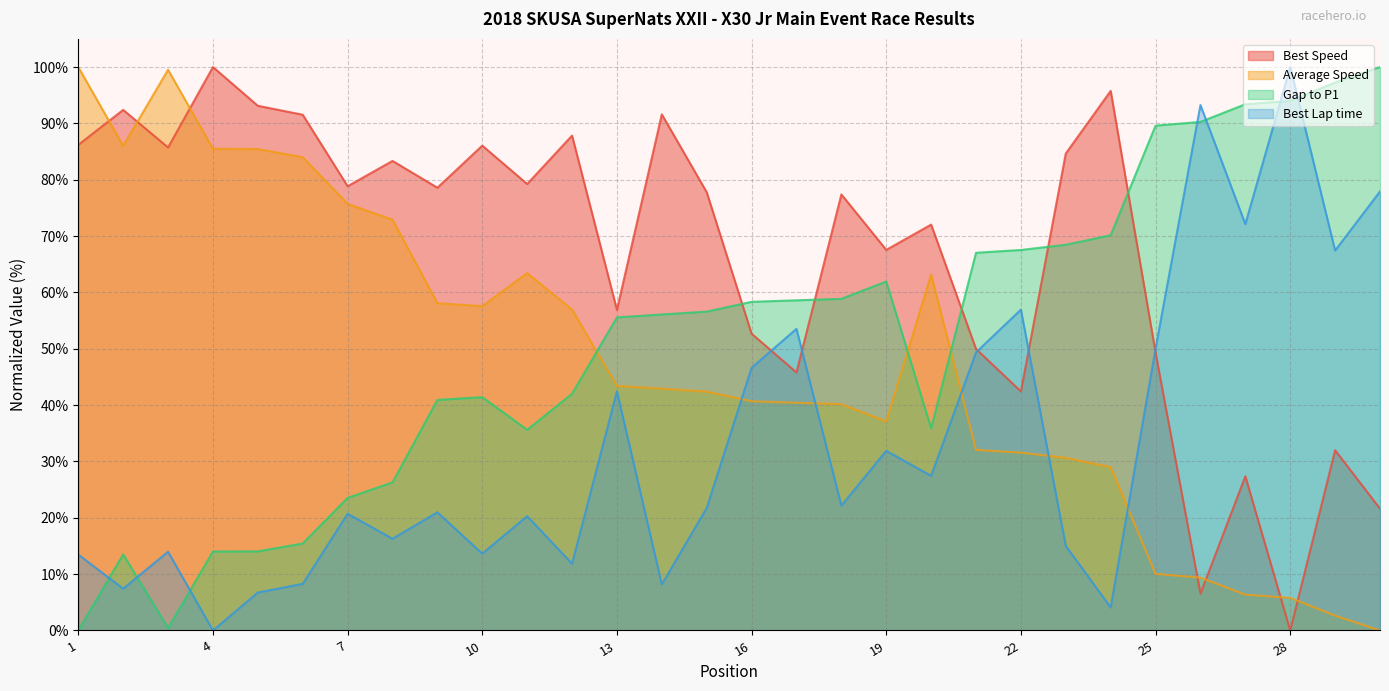

True or false: Gap to P1 has a value of 61.9 at 19.

True